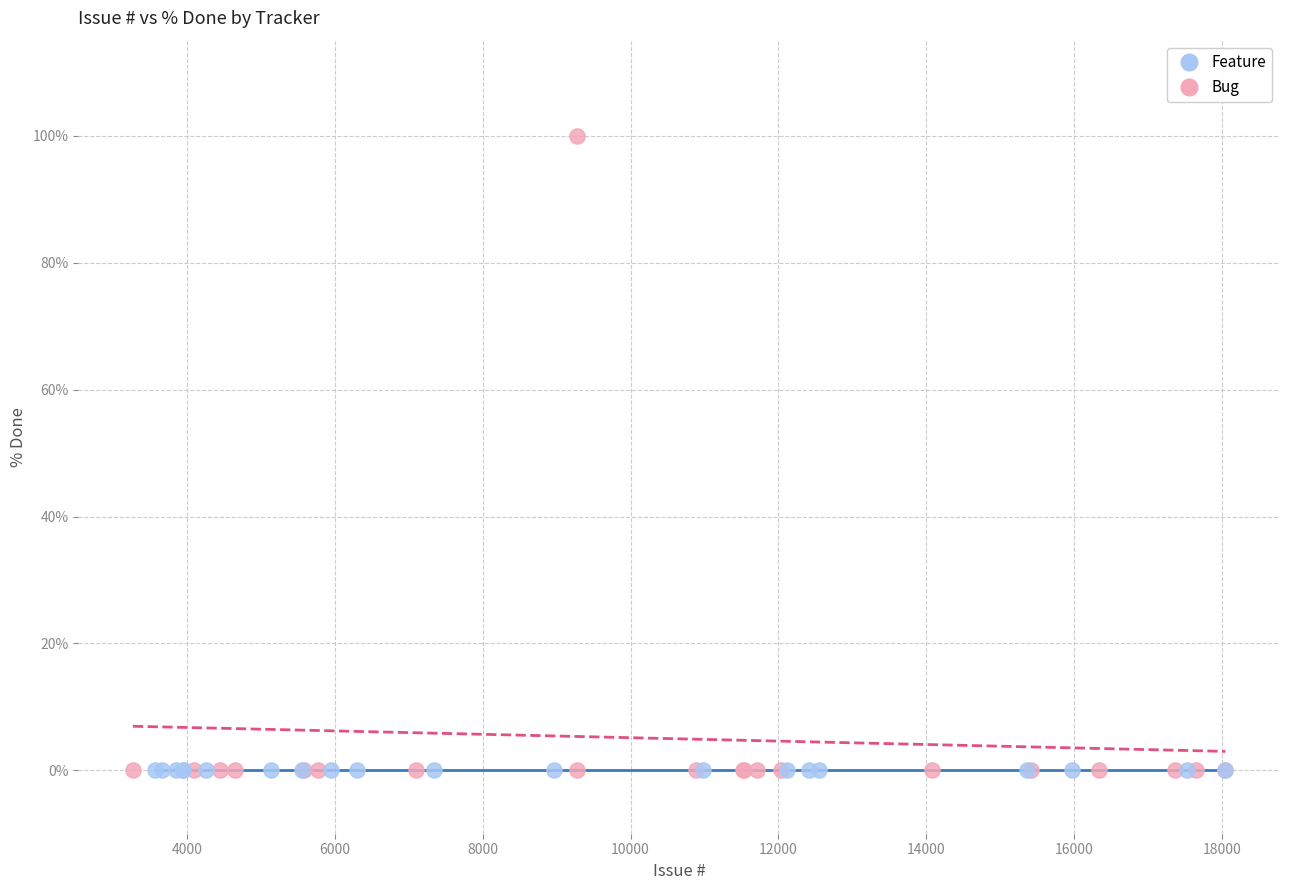

Which series contains the highest Y value?

Bug